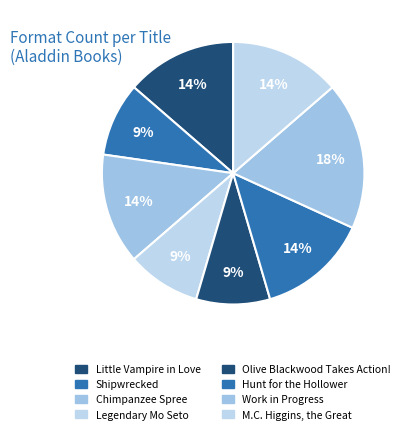

True or false: Little Vampire in Love accounts for 25% of the total.

False